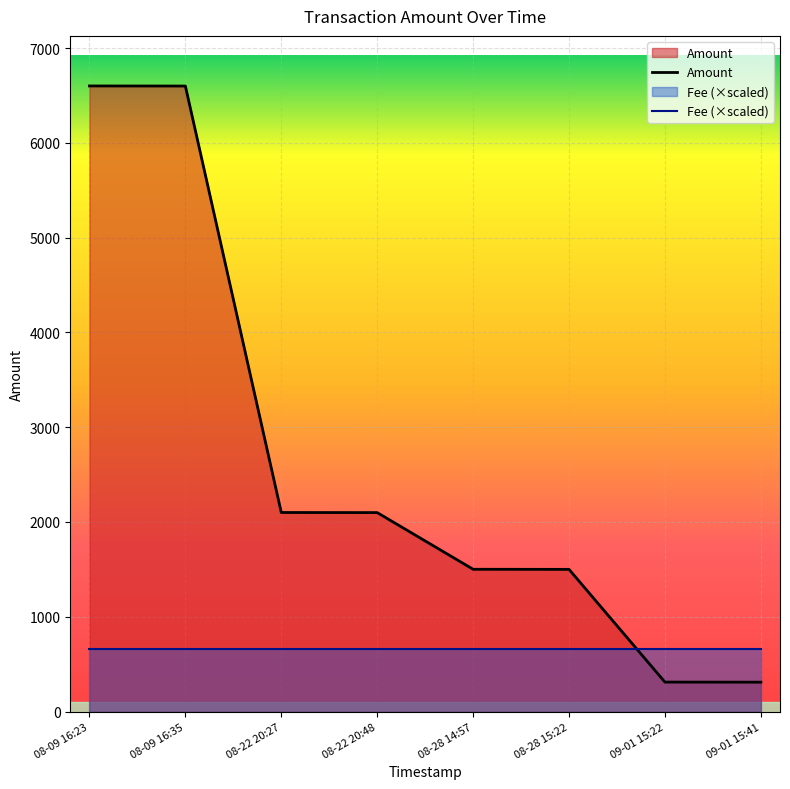

True or false: there are more than 0 points higher than both neighbors.

False